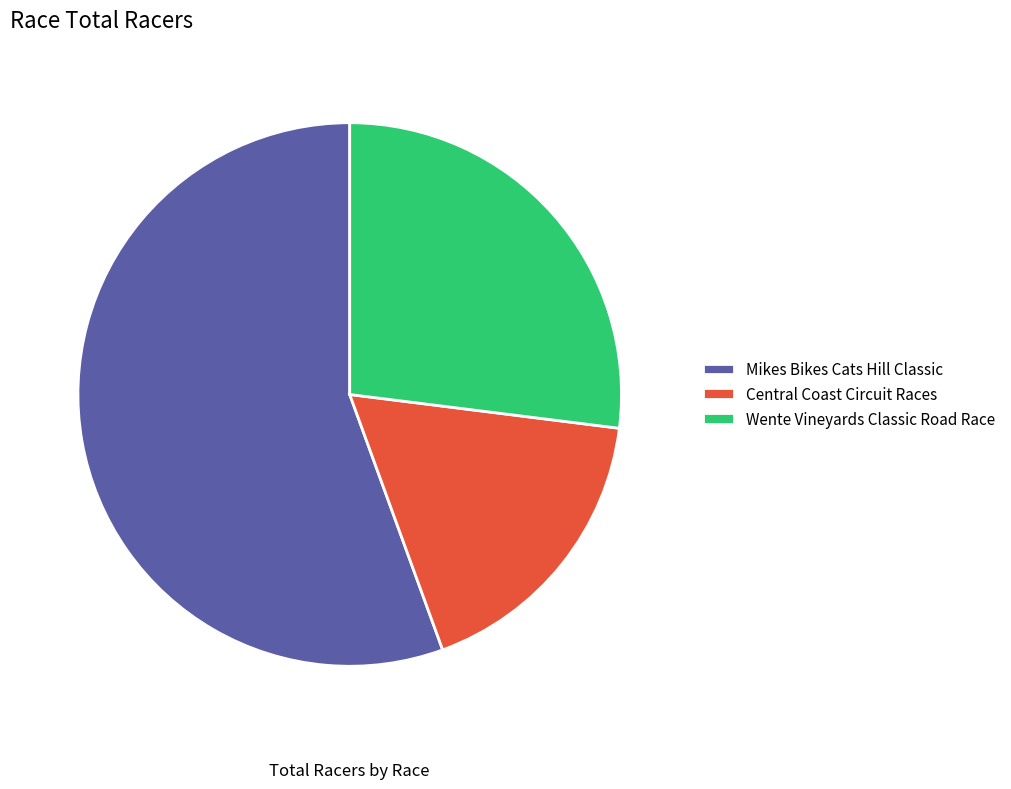

Rank the categories by value from lowest to highest.

Central Coast Circuit Races, Wente Vineyards Classic Road Race, Mikes Bikes Cats Hill Classic